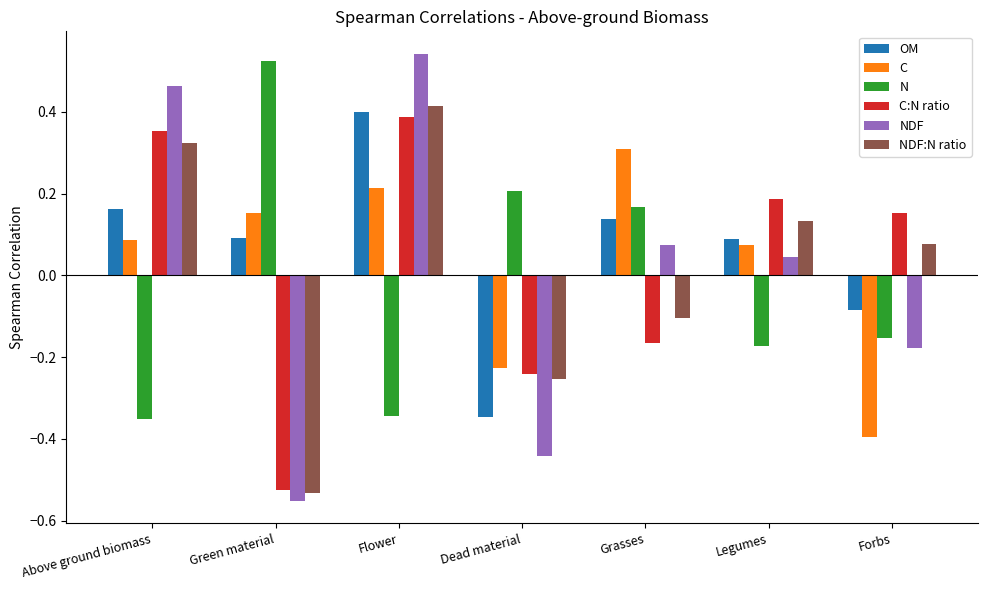

At which label does NDF:N ratio first exceed 0?

Above ground biomass